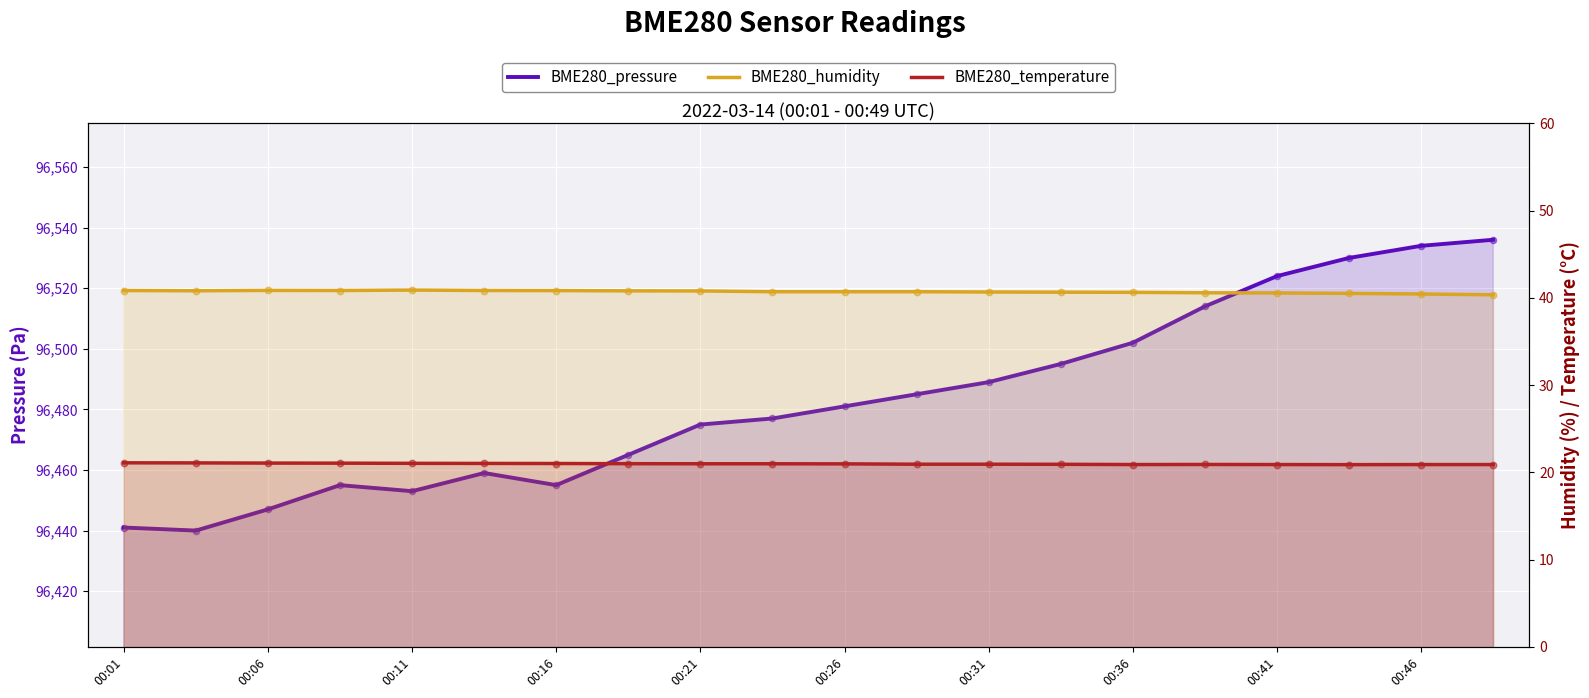

Which series reaches the minimum Y coordinate?

BME280_temperature